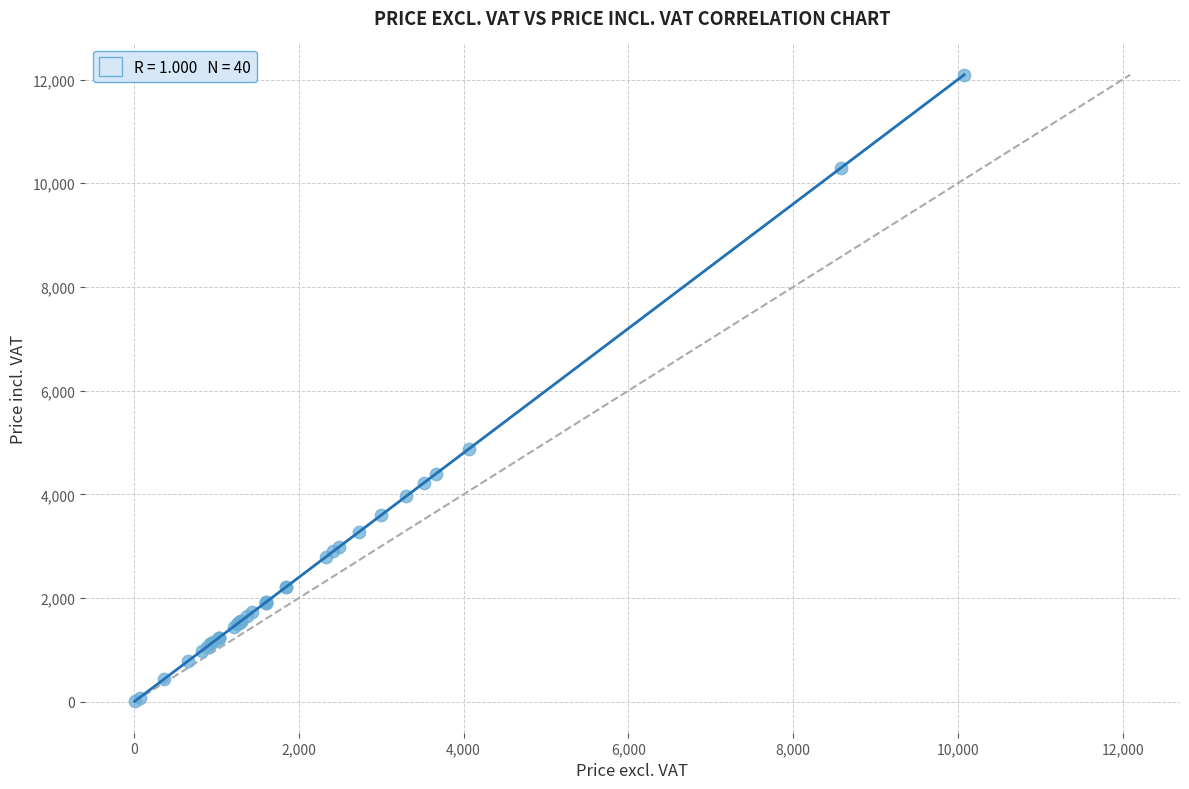

What Y value in the scatter plot is closest to 6050?

4884.0